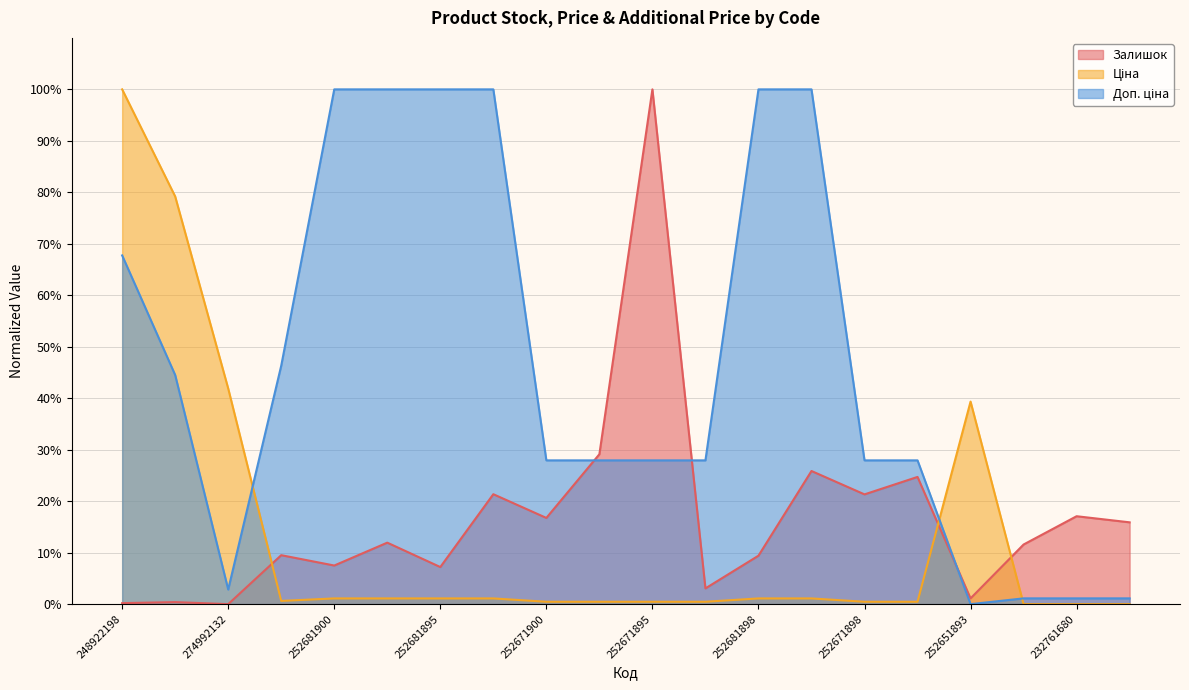

How many interior local peaks does the Залишок series have?

8